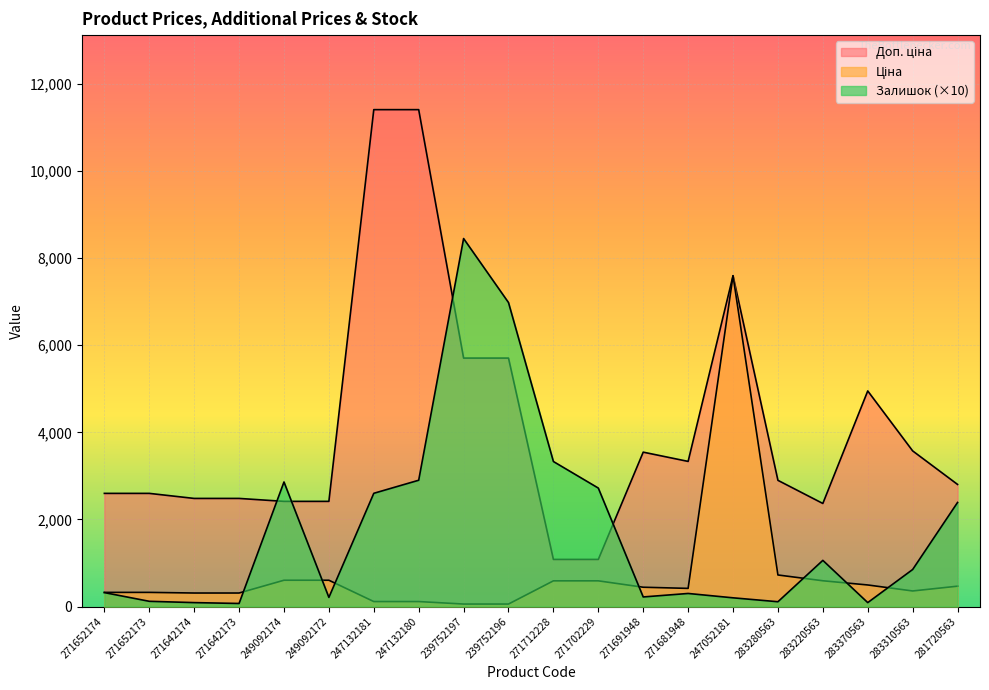

Reading left to right, list all the values displayed in this chart.

Ціна: 271652174=324.8	271652173=324.8	271642174=310.3	271642173=310.3	249092174=603.7	249092172=603.7	247132181=114.1	247132180=114.1	239752197=57.0	239752196=57.0	271712228=589.9	271702229=589.9	271691948=443.1	271681948=416.6	247052181=7596.5	283280563=724.5	283220563=591.6	283370563=495.0	283310563=357.4	281720563=467.3
Доп. ціна: 271652174=2598.3	271652173=2598.3	271642174=2482.4	271642173=2482.4	249092174=2414.8	249092172=2414.8	247132181=11410.0	247132180=11410.0	239752197=5705.0	239752196=5705.0	271712228=1081.7	271702229=1081.7	271691948=3545.0	271681948=3332.5	247052181=7596.5	283280563=2897.8	283220563=2366.5	283370563=4950.4	283310563=3573.9	281720563=2803.6
Залишок: 271652174=320.0	271652173=120.0	271642174=90.0	271642173=70.0	249092174=2860.0	249092172=210.0	247132181=2600.0	247132180=2900.0	239752197=8450.0	239752196=6980.0	271712228=3330.0	271702229=2720.0	271691948=220.0	271681948=300.0	247052181=200.0	283280563=110.0	283220563=1060.0	283370563=90.0	283310563=850.0	281720563=2390.0